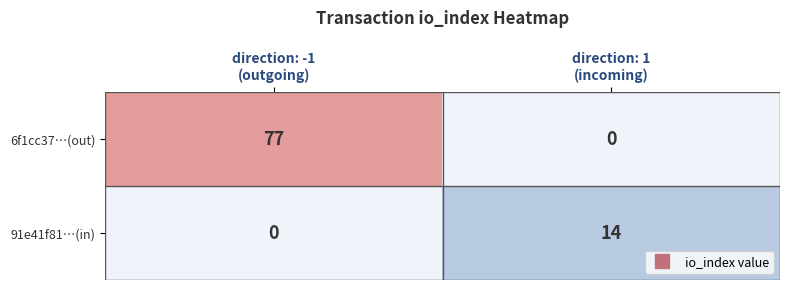

What is the difference between the highest and lowest values at direction: -1
(outgoing)?

77